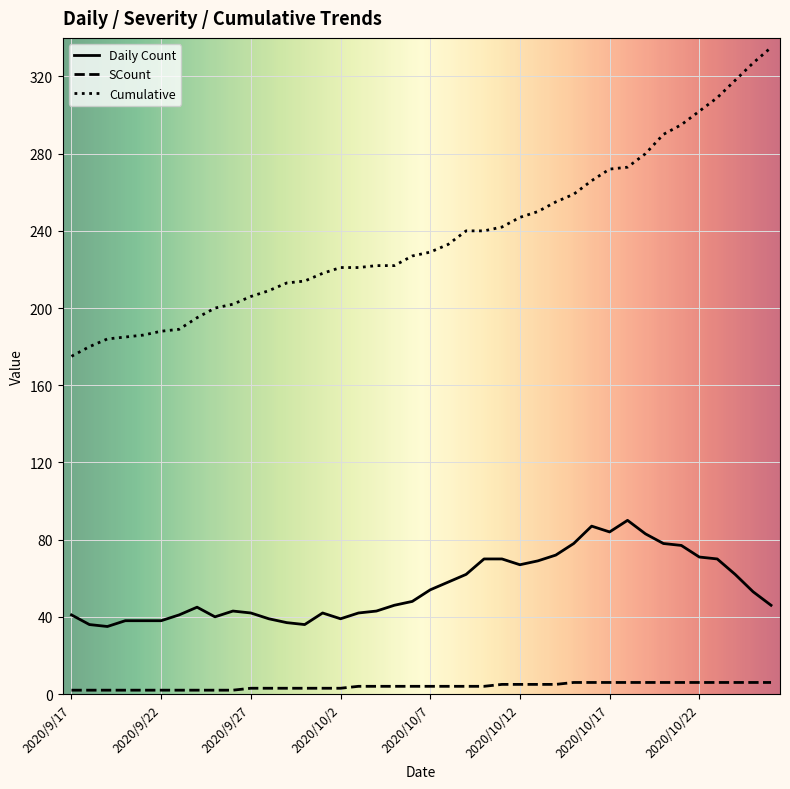

Which series has the widest spread of values?

Cumulative